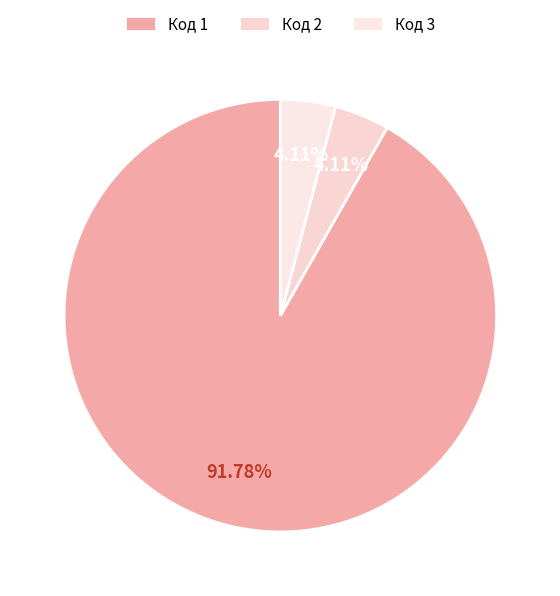

Count the number of slices in the pie.

3